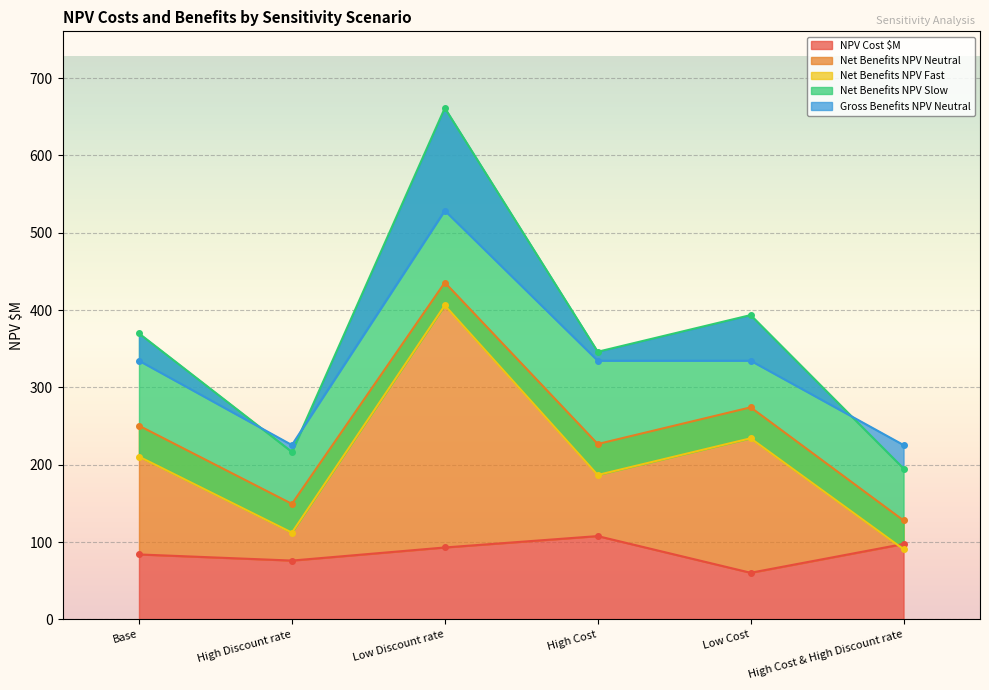

What is the label of the 3rd point from the right?

High Cost